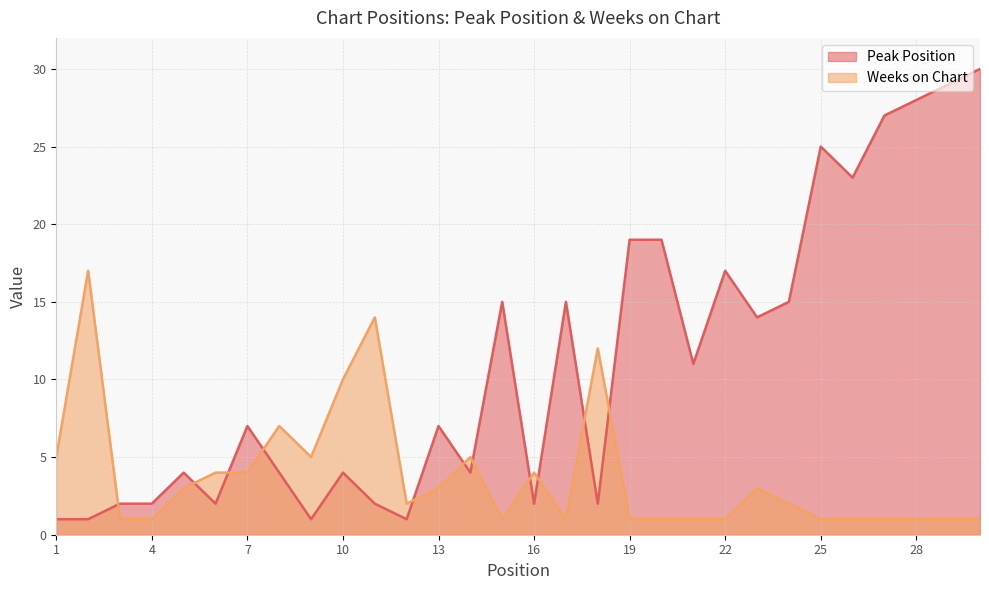

Which category has the lowest value in the Peak Position series?

1